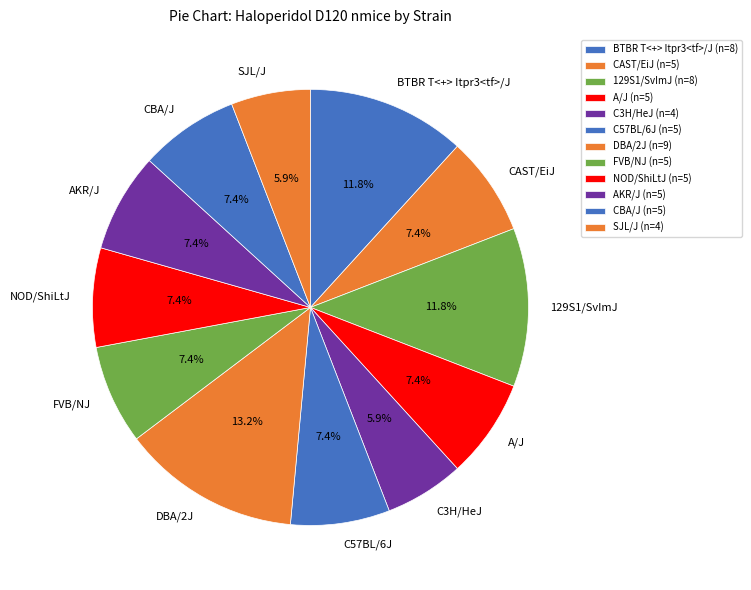

How many segments does this pie chart have?

12